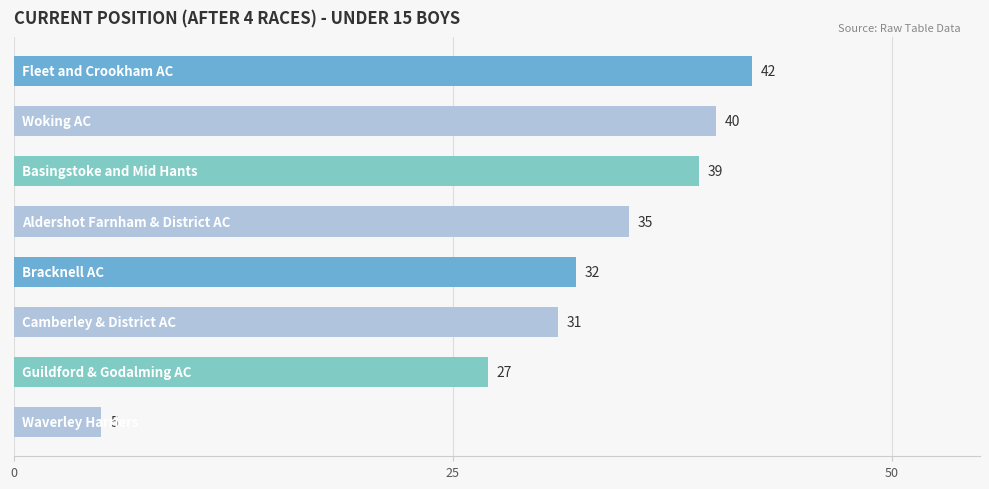

What is the value of the 4th bar from the top?

35